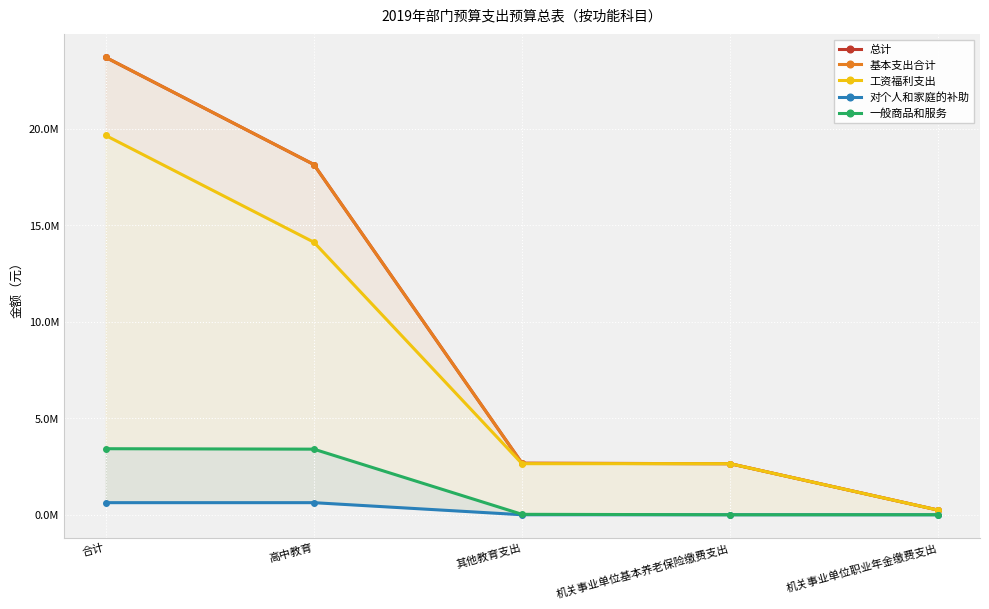

Reading right to left, transcribe all the data shown in this chart.

总计: 机关事业单位职业年金缴费支出=238600.0	机关事业单位基本养老保险缴费支出=2645299.2	其他教育支出=2667799.2	高中教育=18144571.0	合计=23696269.4
基本支出合计: 机关事业单位职业年金缴费支出=238600.0	机关事业单位基本养老保险缴费支出=2645299.2	其他教育支出=2667799.2	高中教育=18144571.0	合计=23696269.4
工资福利支出: 机关事业单位职业年金缴费支出=238600.0	机关事业单位基本养老保险缴费支出=2645299.2	其他教育支出=2645299.2	高中教育=14120069.0	合计=19649267.4
对个人和家庭的补助: 机关事业单位职业年金缴费支出=0.0	机关事业单位基本养老保险缴费支出=0.0	其他教育支出=0.0	高中教育=626035.0	合计=626035.0
一般商品和服务: 机关事业单位职业年金缴费支出=0.0	机关事业单位基本养老保险缴费支出=0.0	其他教育支出=22500.0	高中教育=3398467.0	合计=3420967.0